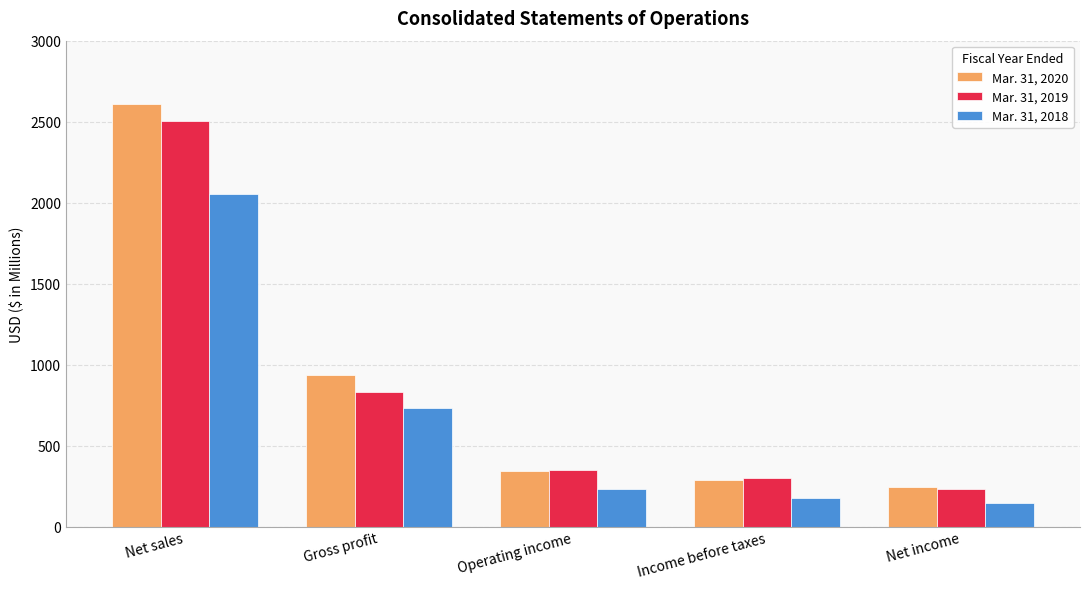

What is the difference between the highest and lowest values at Net sales?

552.3